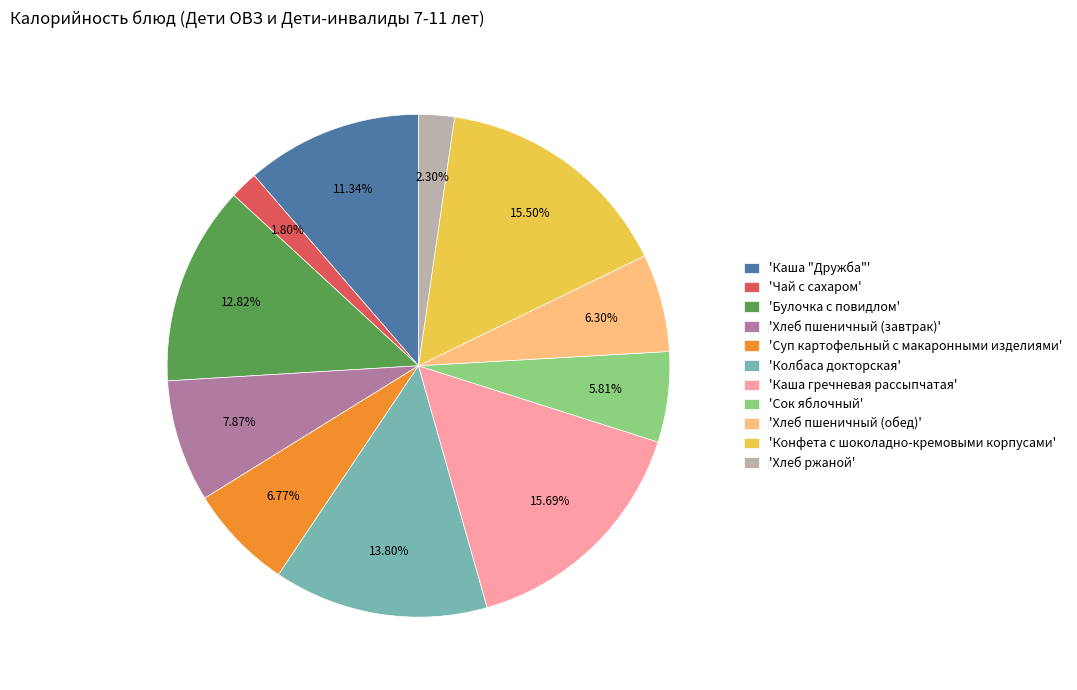

Is the sum of 'Суп картофельный с макаронными изделиями' and 'Хлеб ржаной' greater than half?

No